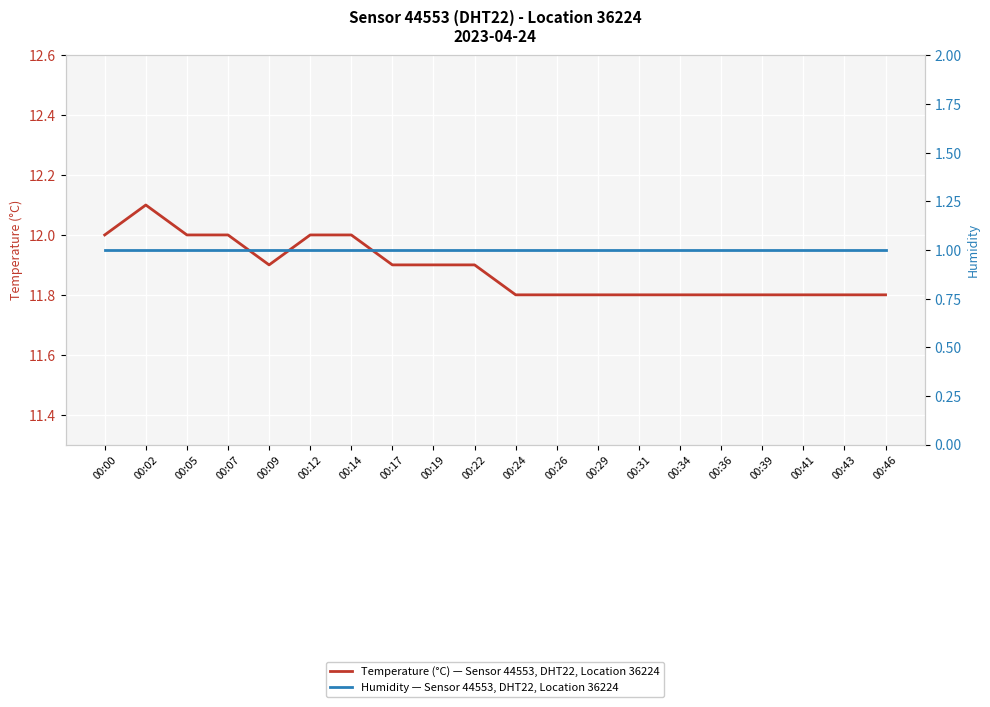

In Temperature (°C) — Sensor 44553, DHT22, Location 36224, how many points are lower than both neighbors (excluding endpoints)?

1